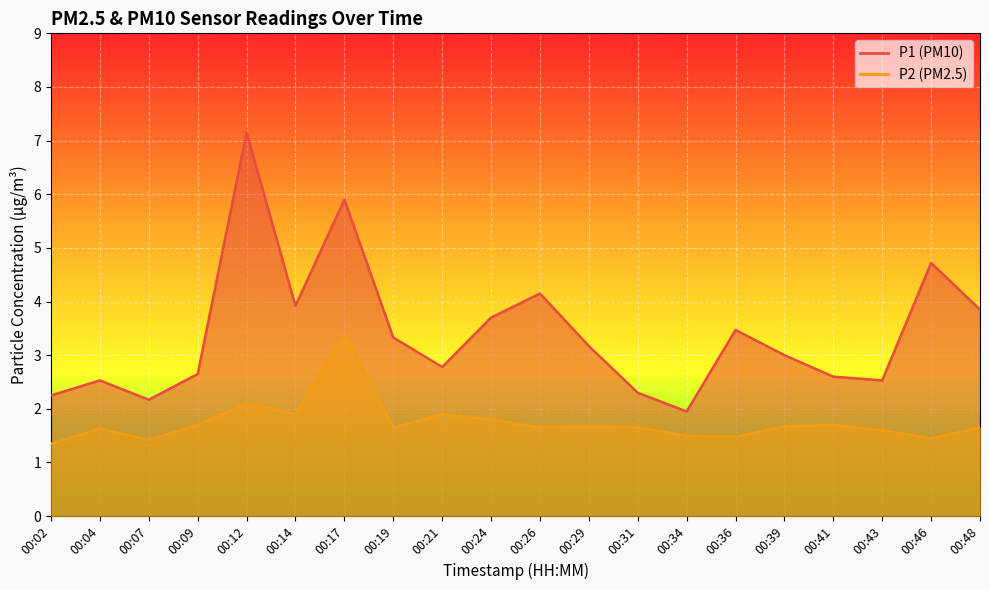

Which category has the lowest value in the P1 series?

00:34